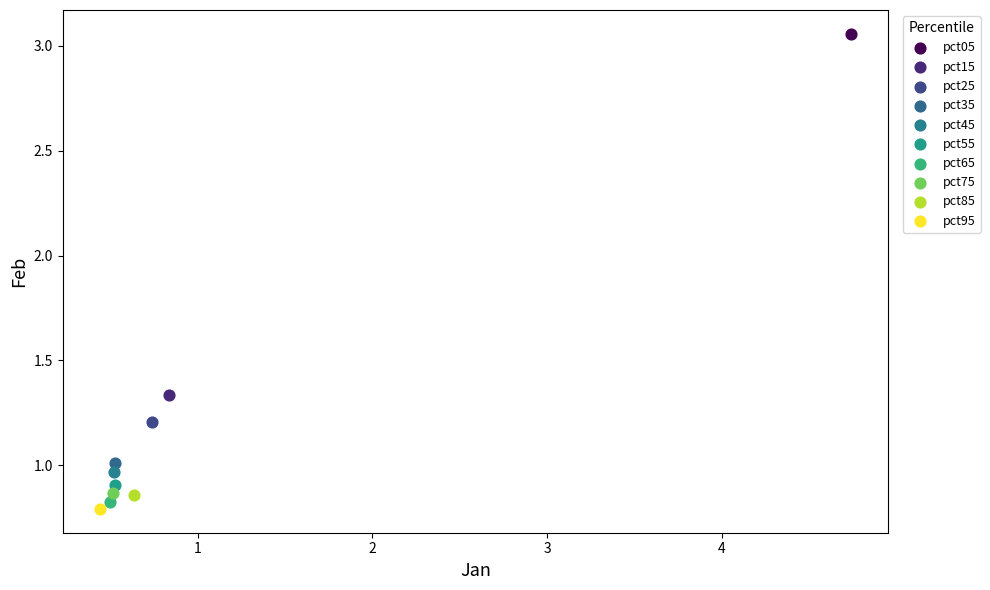

What are all the series names shown in the legend?

pct05, pct15, pct25, pct35, pct45, pct55, pct65, pct75, pct85, pct95